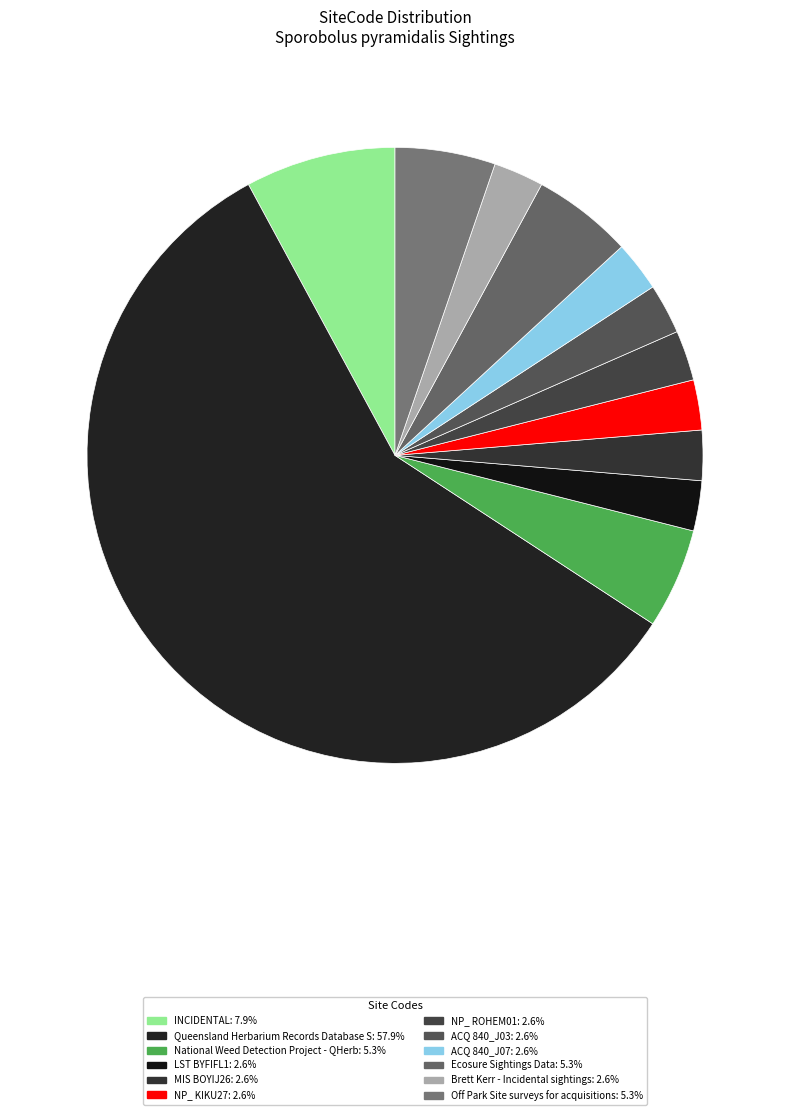

What is the change in value from National Weed Detection Project - QHerb to ACQ 840_J07?

-1